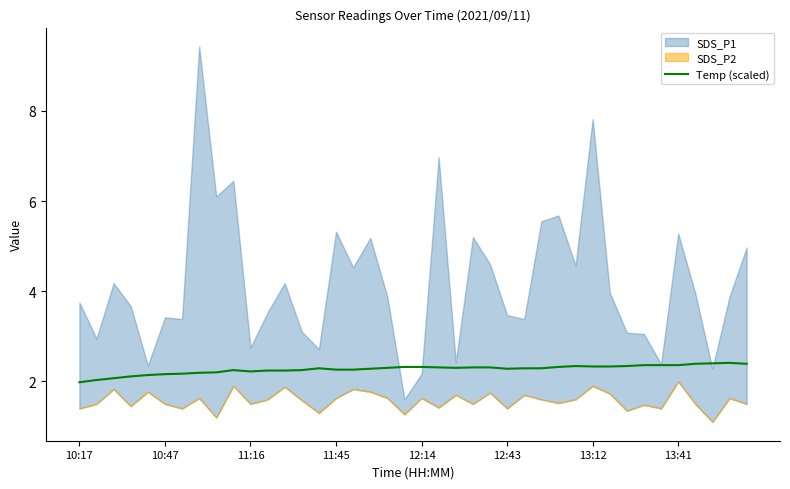

Is it true that Temp (scaled) equals 3.4 at 11:45?

False